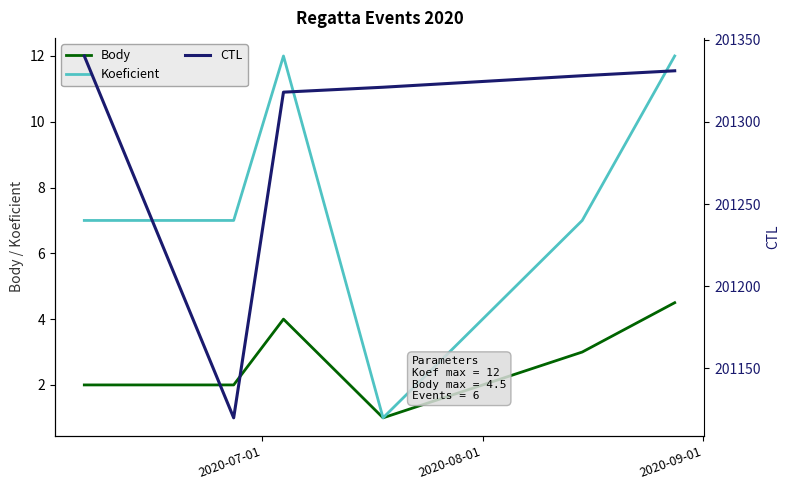

At how many categories does at least one series exceed 170517?

6